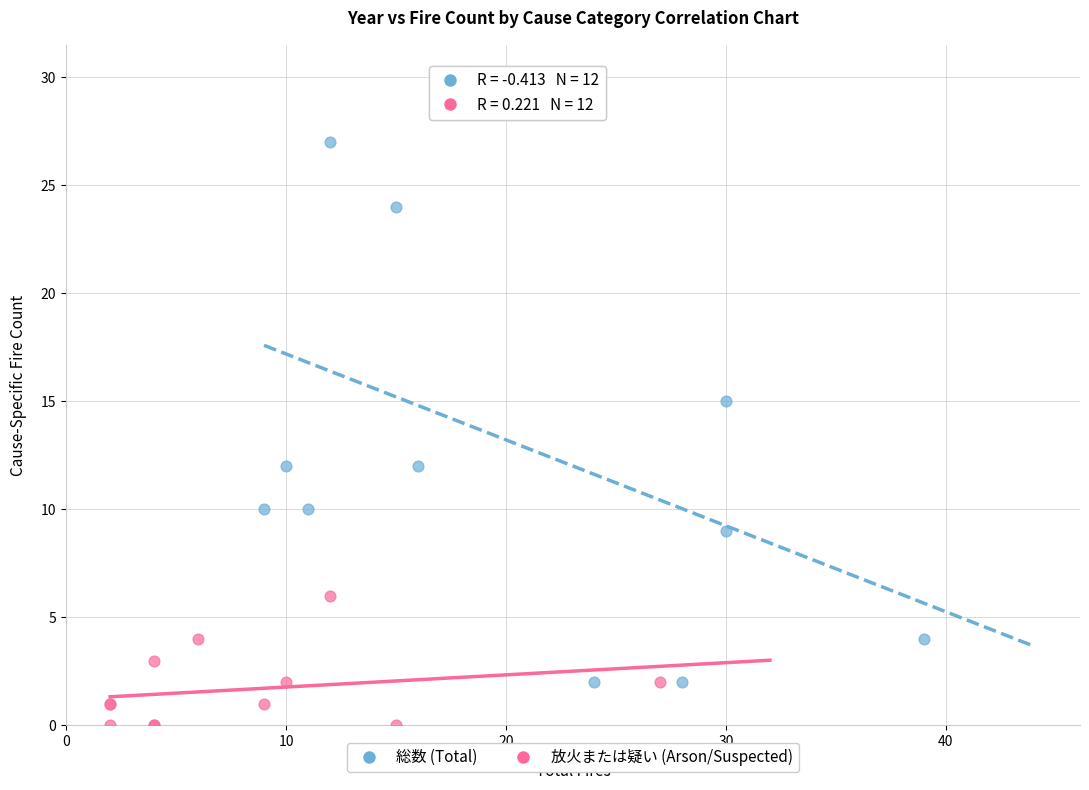

Which series contains the lowest Y value?

放火または疑い (Arson/Suspected)